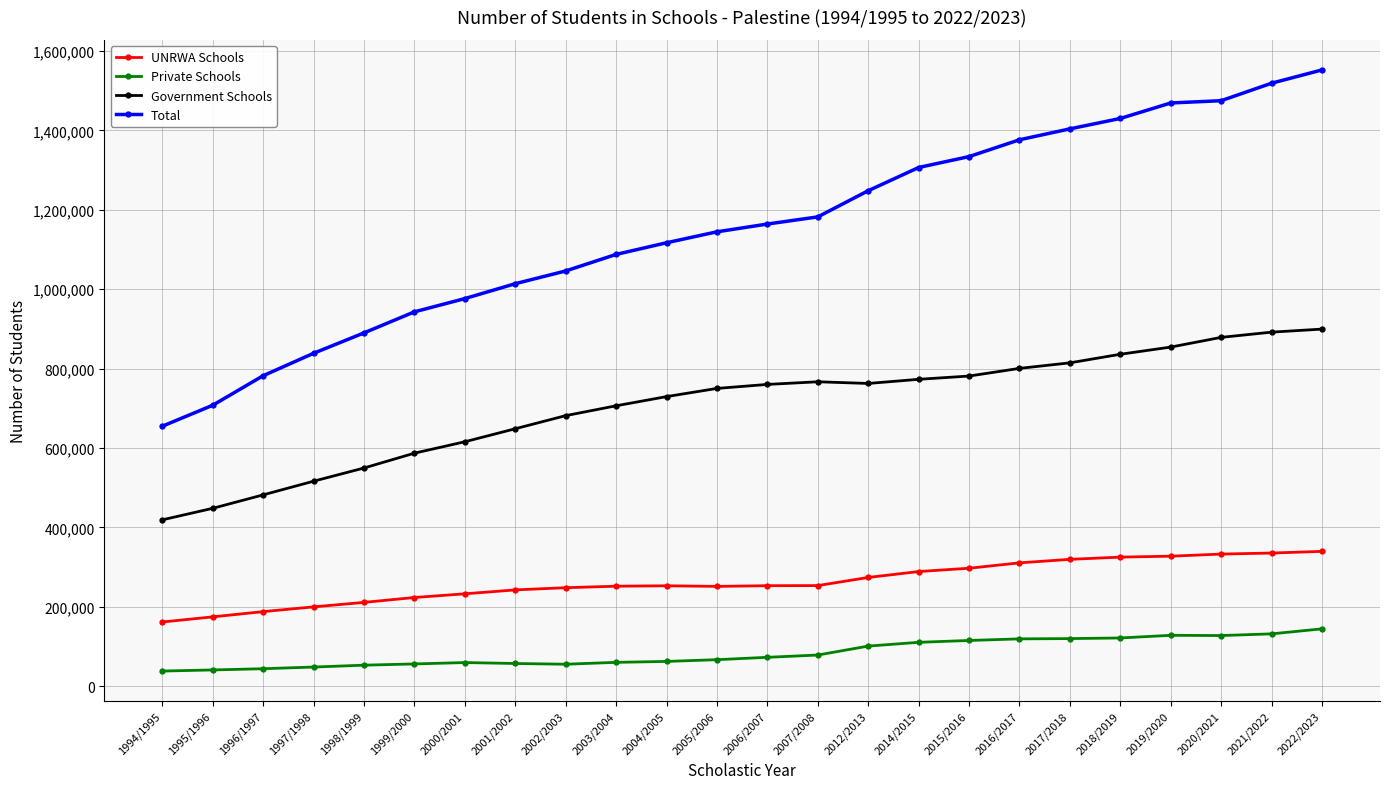

True or false: Private Schools and Total intersect in this chart.

False